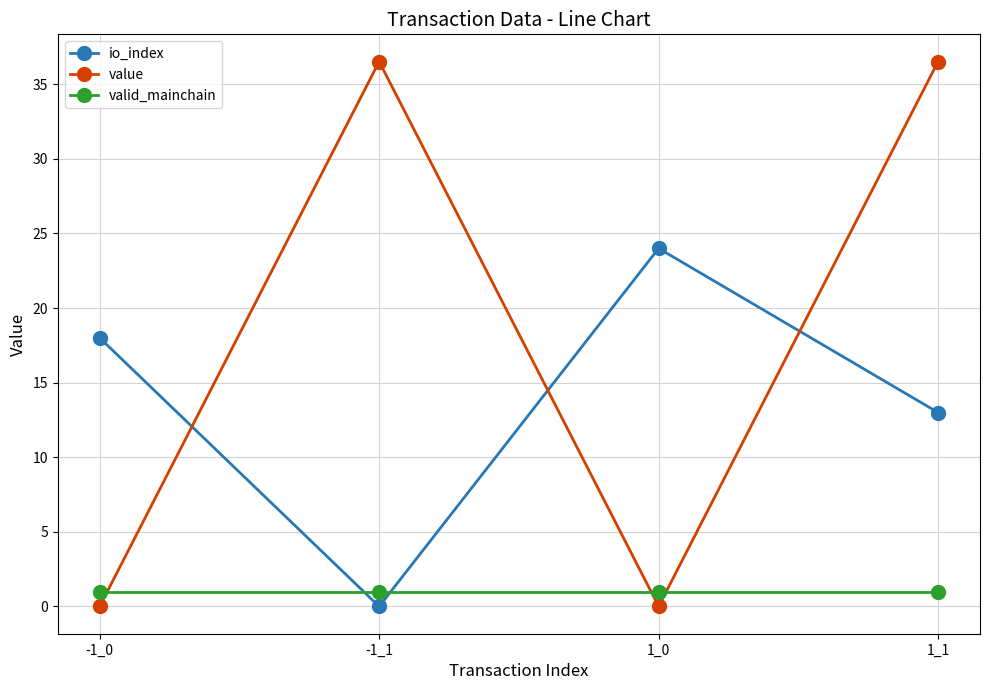

What is the total value across all series at -1_1?

37.5